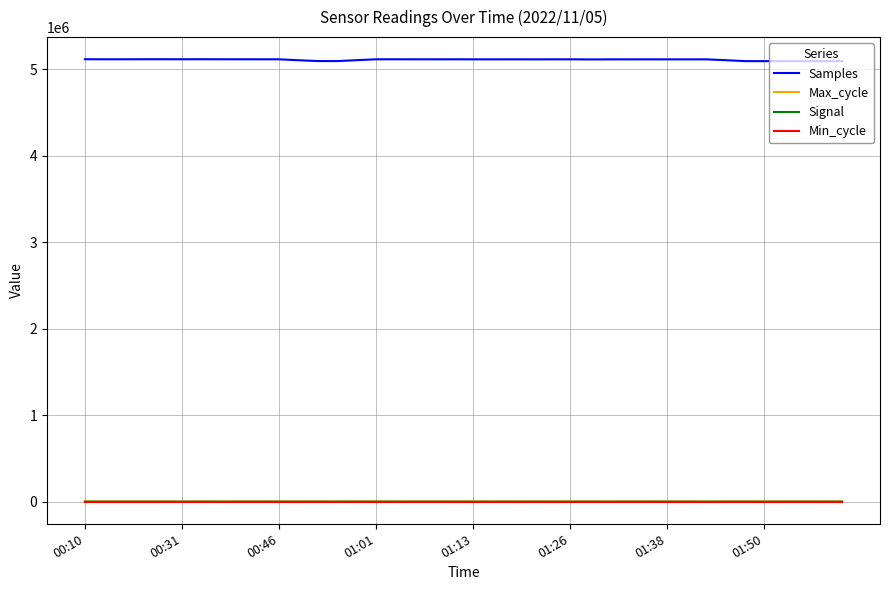

How many distinct data groups are displayed?

4